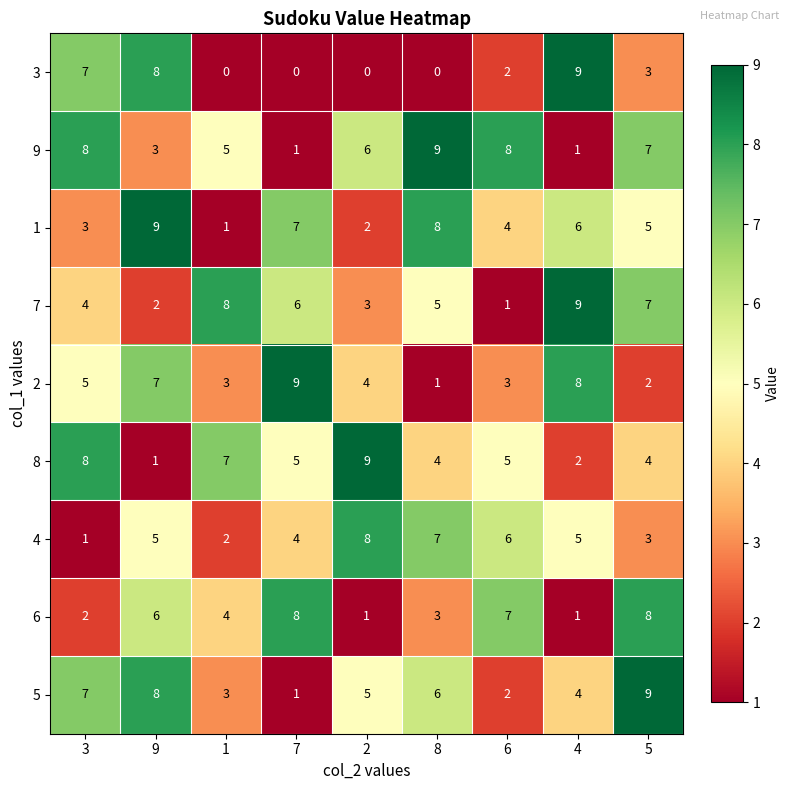

List the labels in order of 5 value, largest first.

5, 9, 3, 8, 2, 4, 1, 6, 7